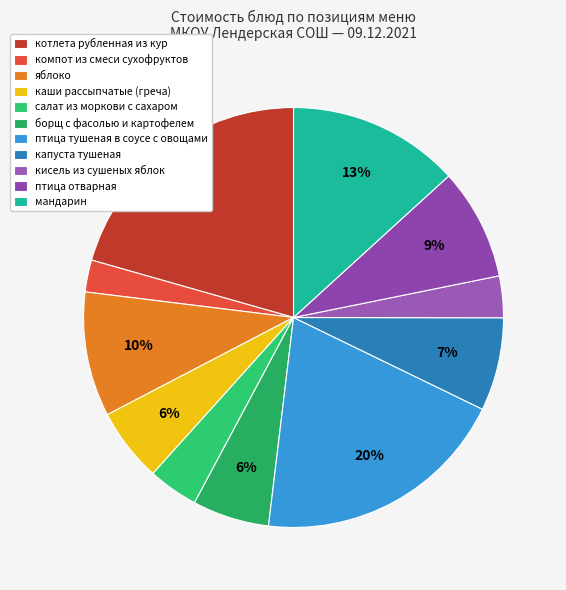

Count the number of slices in the pie.

11